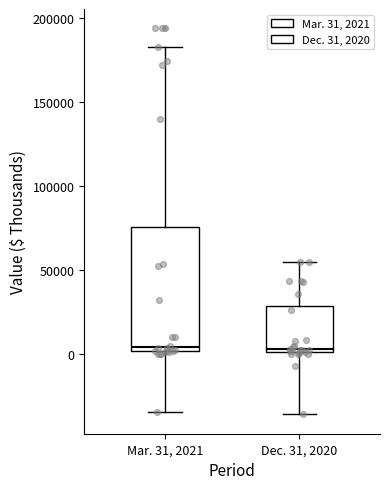

Reading left to right, read every box against the y-axis: the position of its median line, the range the box covers, and the ends of its whiskers. The values are not printed on the chart, so give them approximately, as read against the axis.

Mar. 31, 2021: median 5000, box 0 to 75000, whiskers -35000 to 185000
Dec. 31, 2020: median 5000, box 0 to 30000, whiskers -35000 to 55000